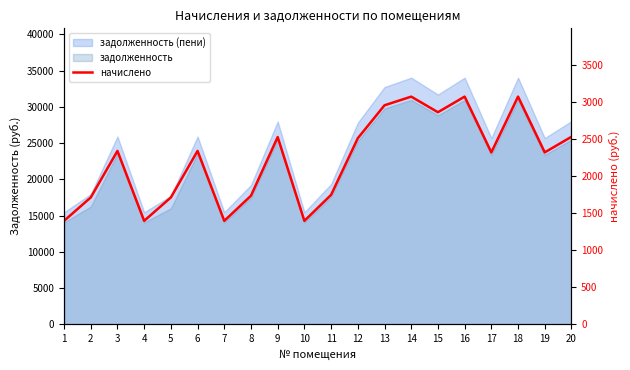

How many data points are less than 2340?

10